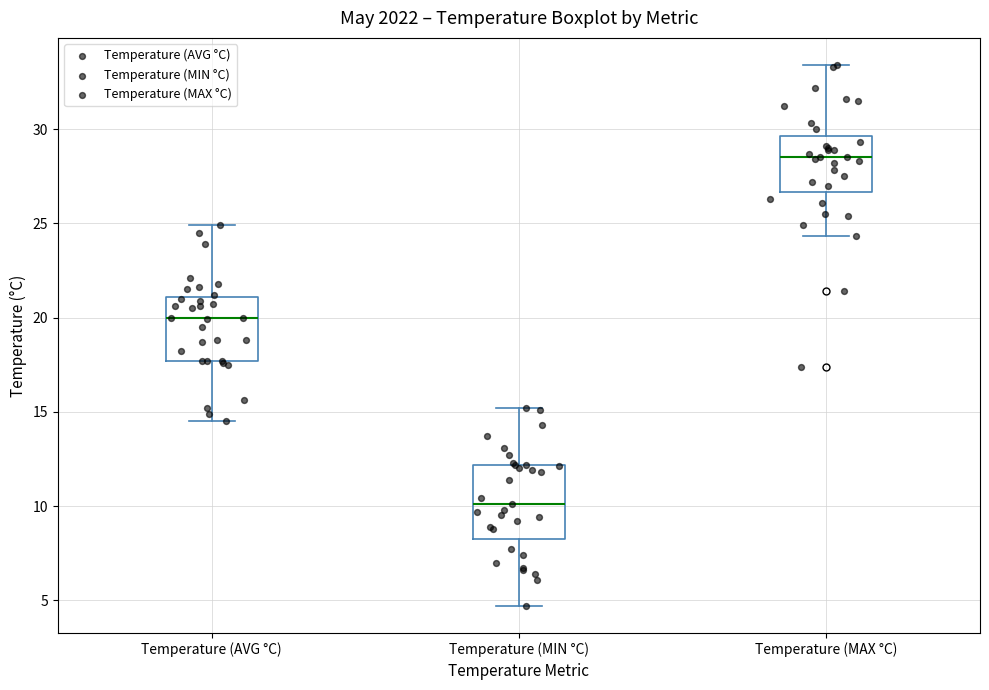

Which box has the lowest median line?

Temperature (MIN °C)